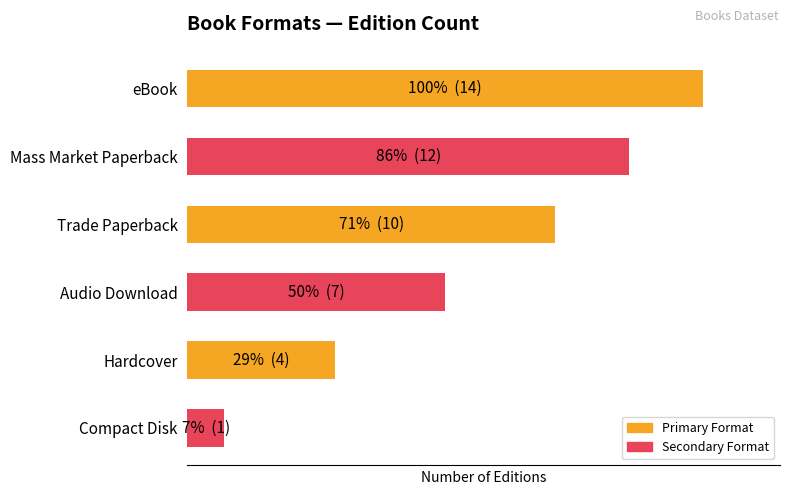

How many data points are above 10?

2